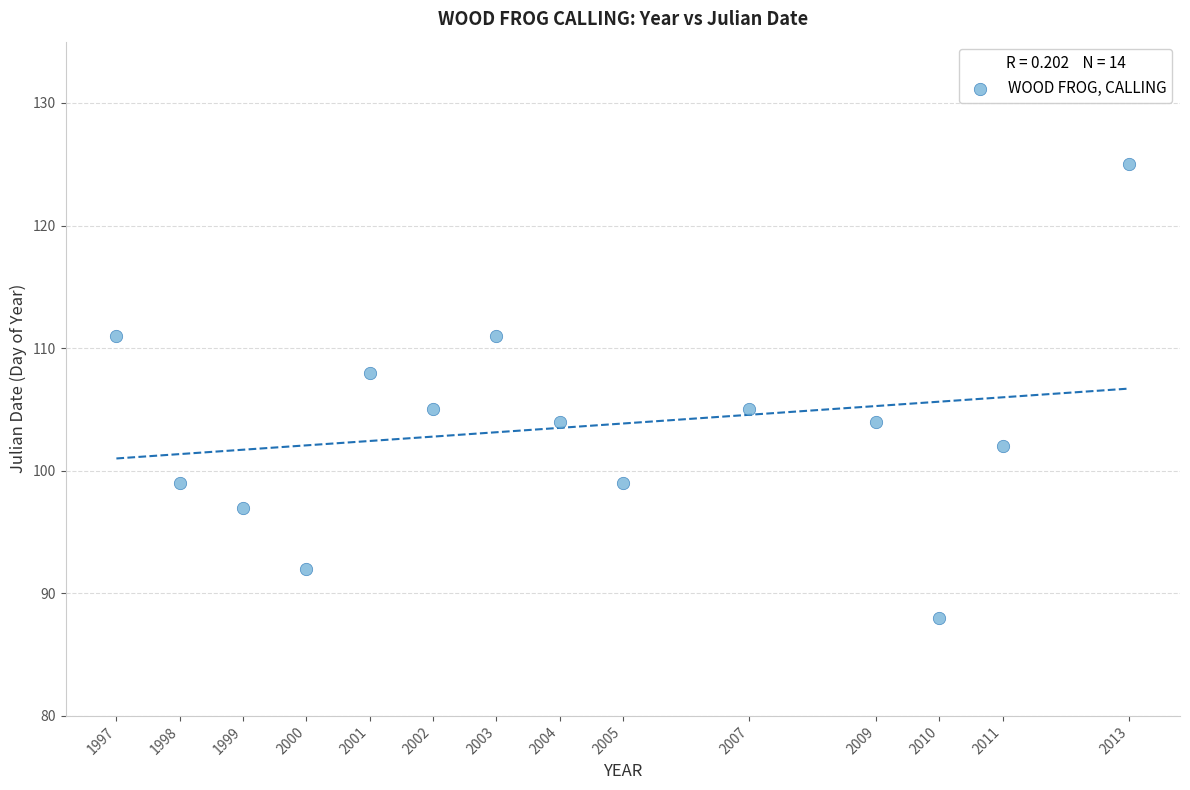

What is the range of Y values (max minus min)?

37